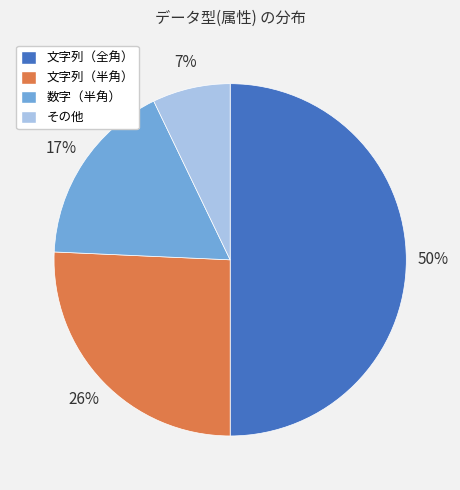

How many segments does this pie chart have?

4